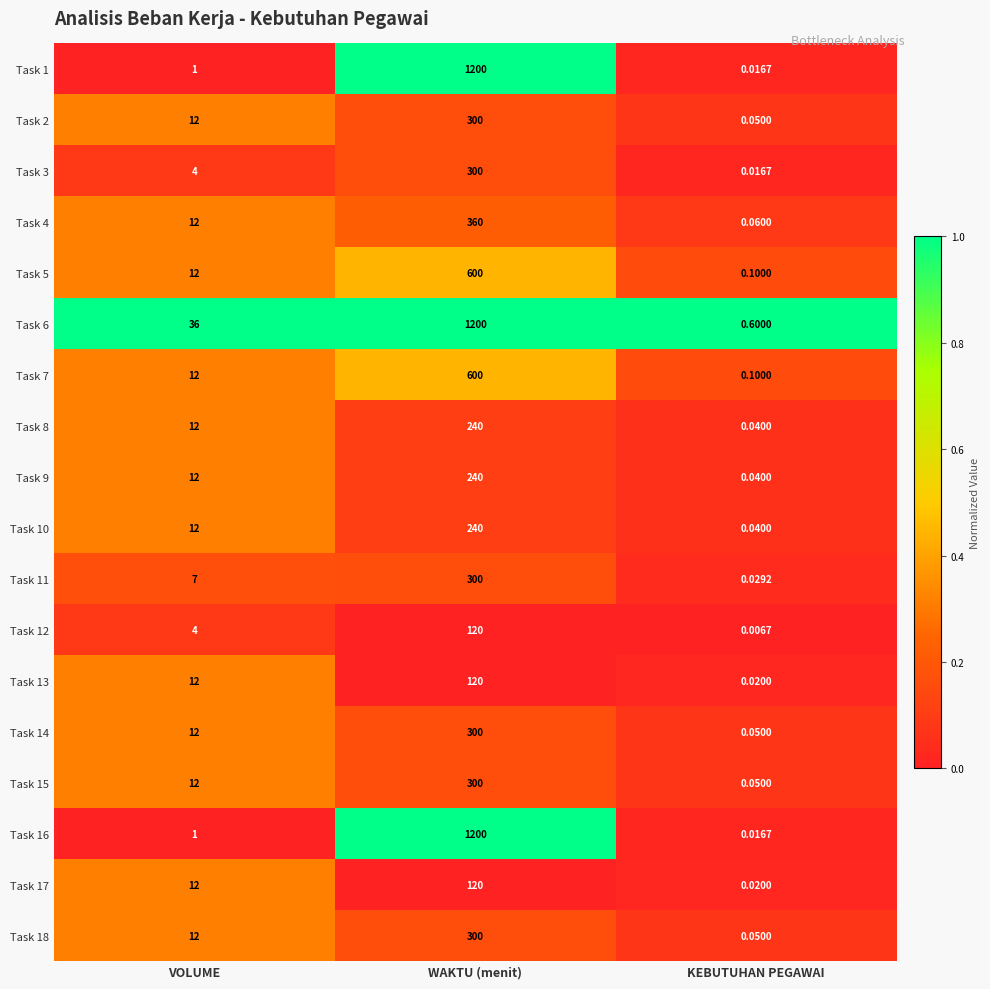

Rank the categories by Task 18 value from lowest to highest.

KEBUTUHAN PEGAWAI, VOLUME, WAKTU (menit)